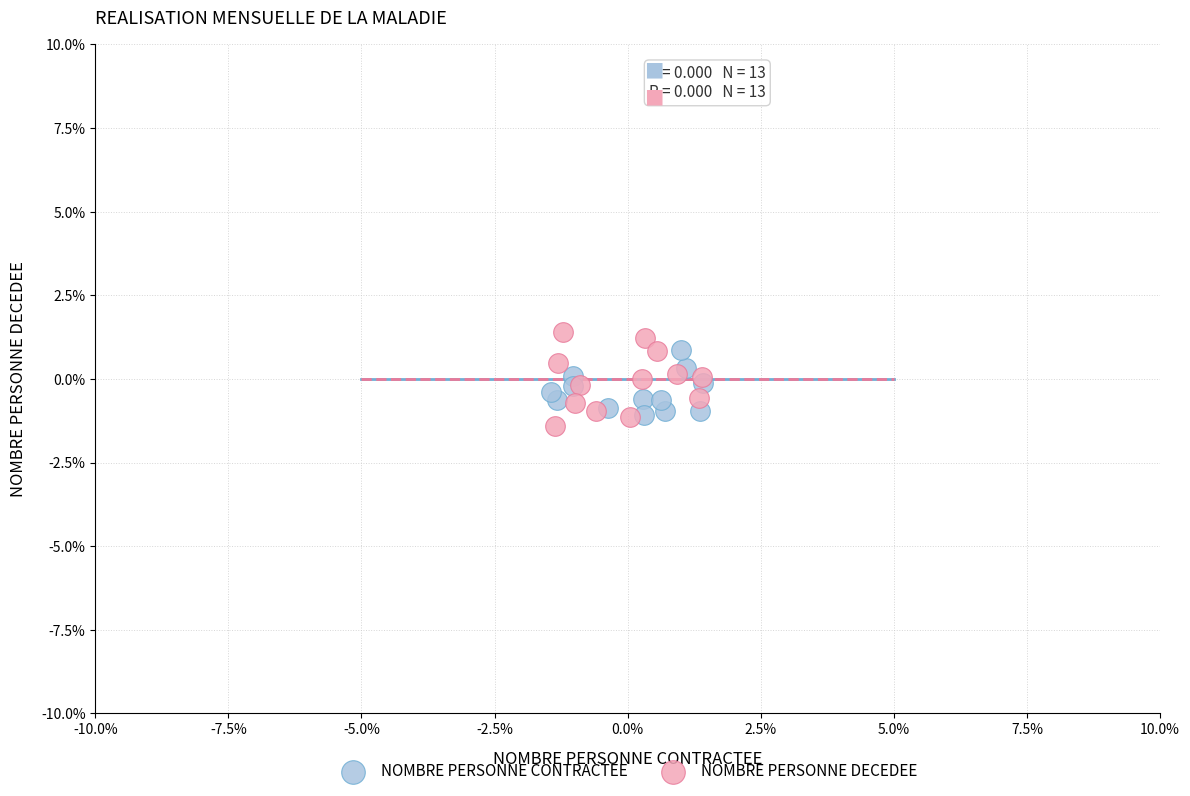

Which series has the largest Y range (max minus min)?

NOMBRE PERSONNE DECEDEE